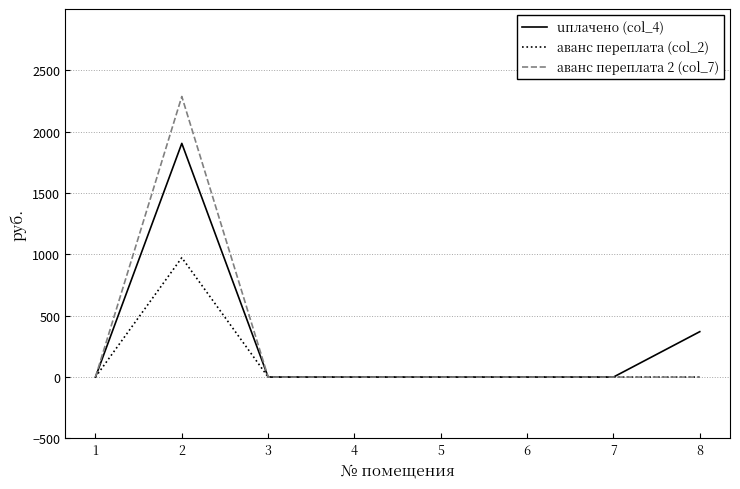

Which series has the widest spread of values?

аванс переплата 2 (col_7)